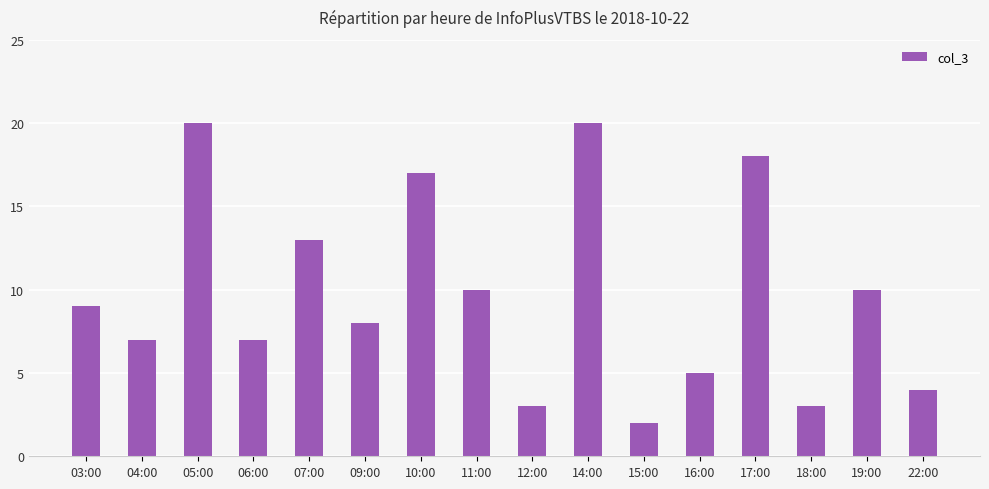

What is the maximum value shown in the chart?

20